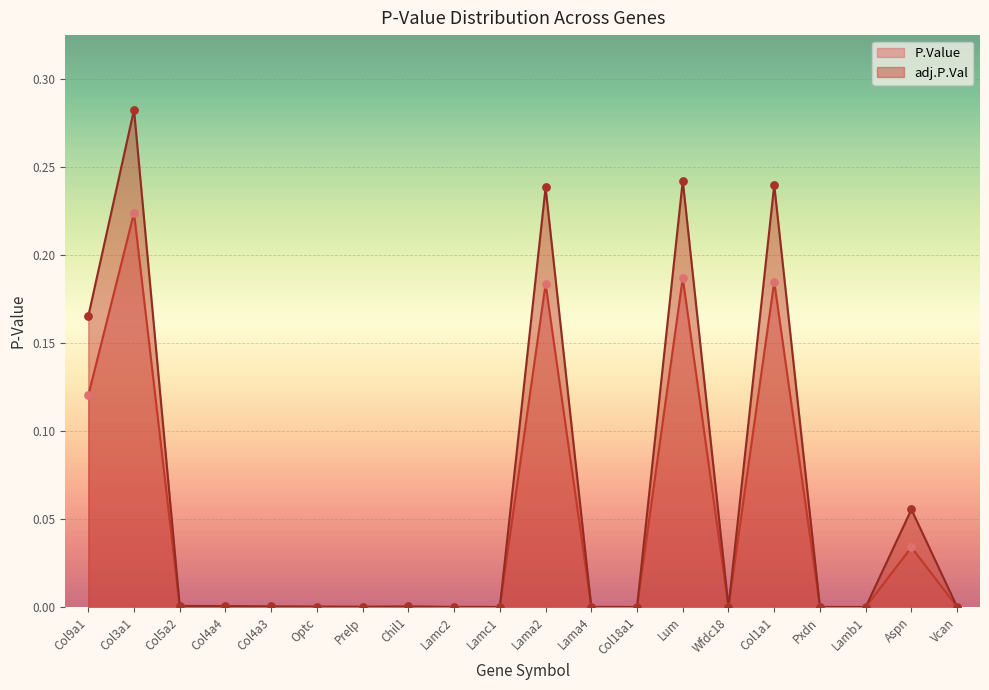

Is the value of P.Value at Prelp greater than the value of adj.P.Val at Lama2?

No